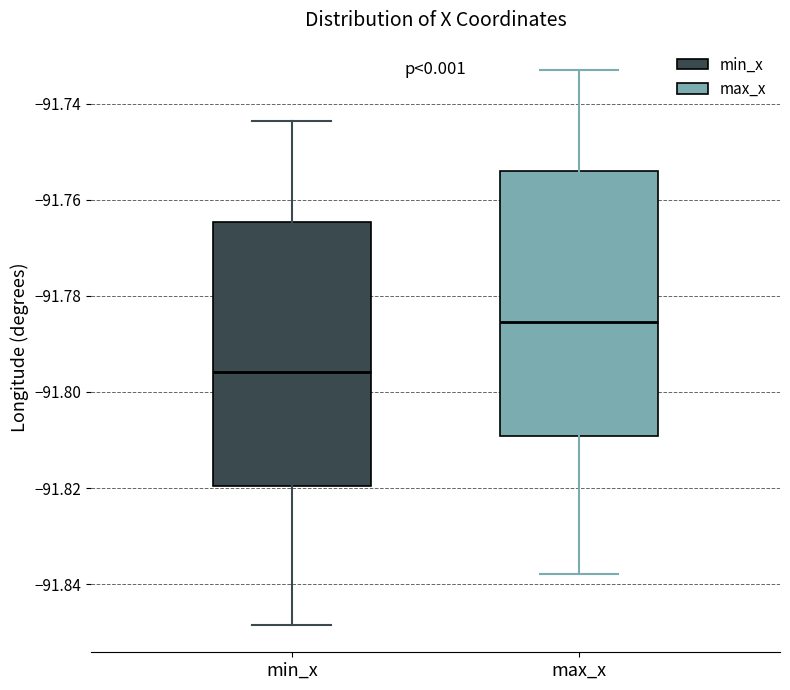

Where is the lower edge of the box for max_x on the y-axis? The values are not printed on the chart, so give them approximately, as read against the axis.

-91.810